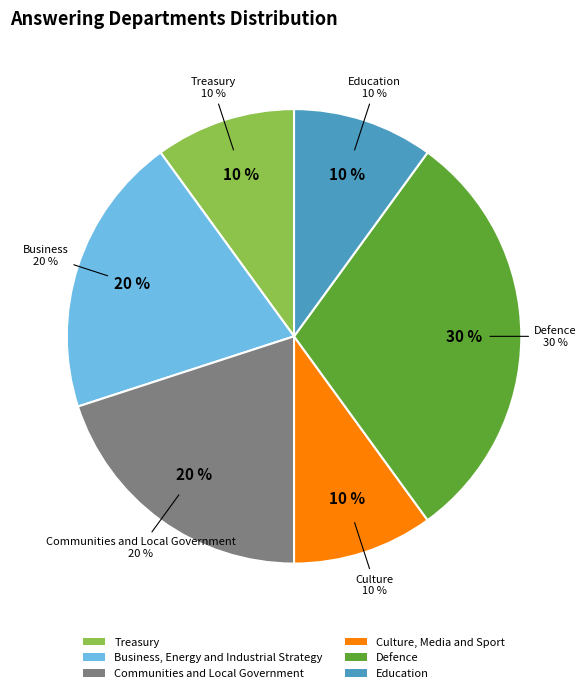

Does Education represent more than half of the total?

No